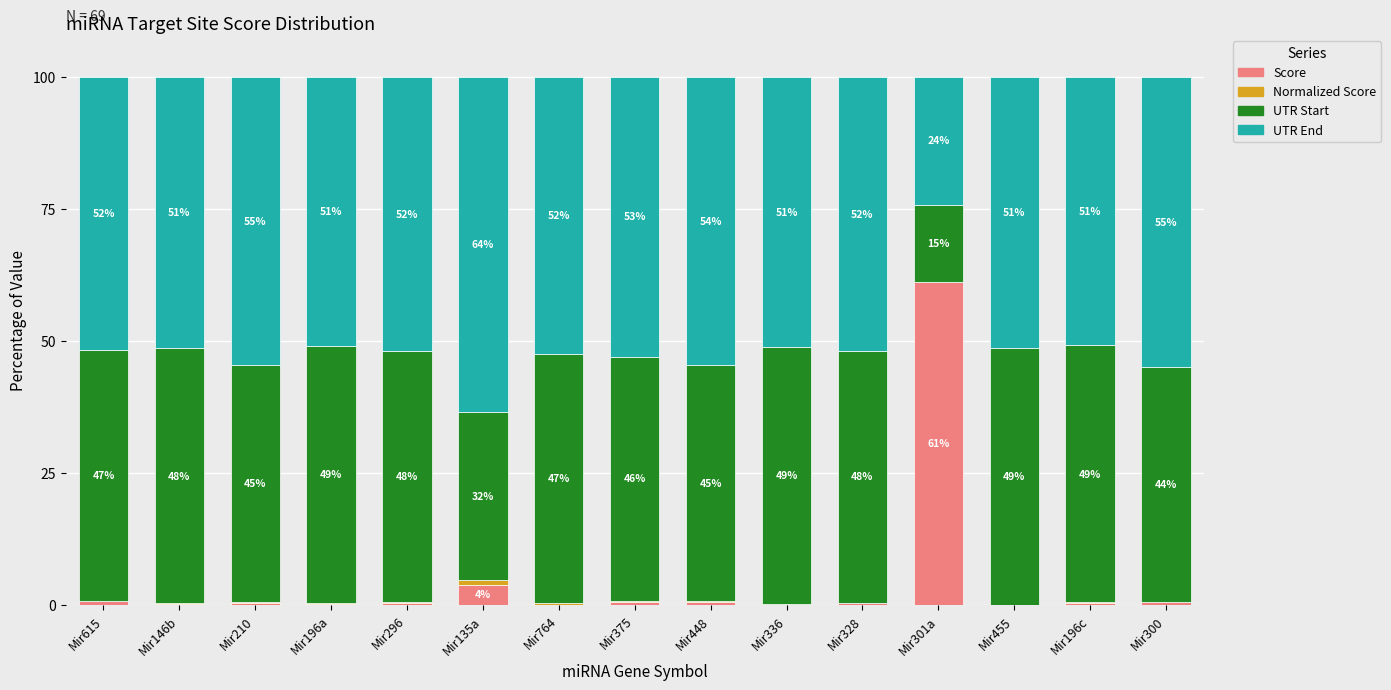

What is the total value across all series at Mir196c?

100.0